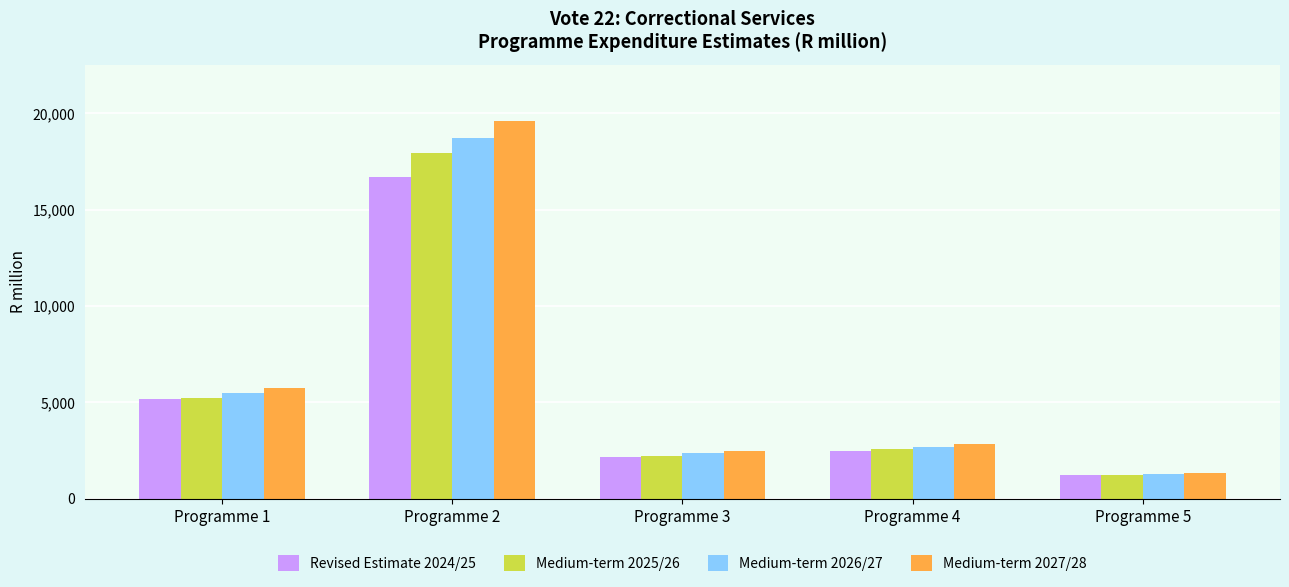

What is the difference between the Medium-term 2027/28 values at Programme 2 and Programme 1?

13828.7